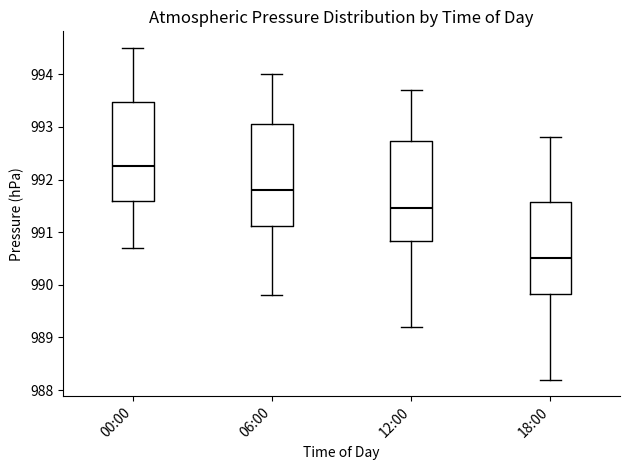

Which box has the highest median line?

00:00